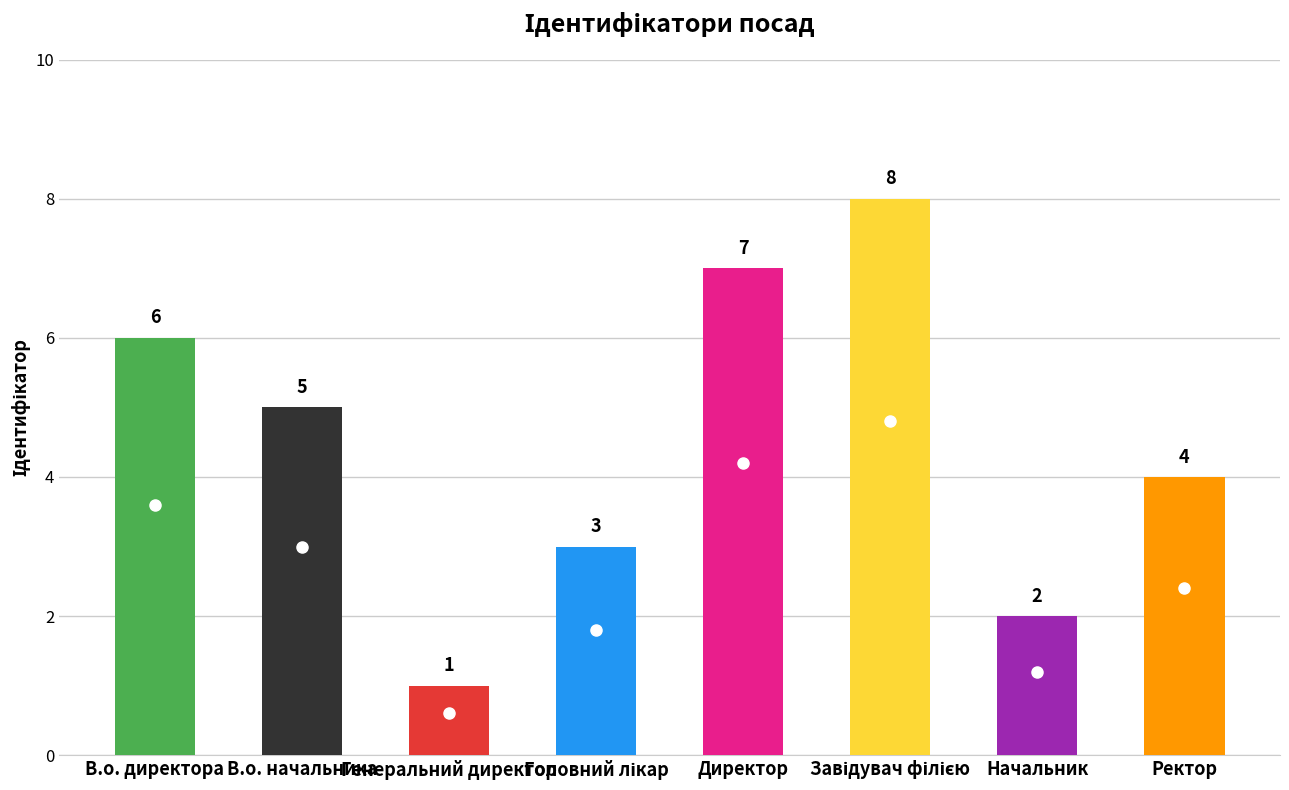

Are the bars grouped side by side (vs. stacked)?

No